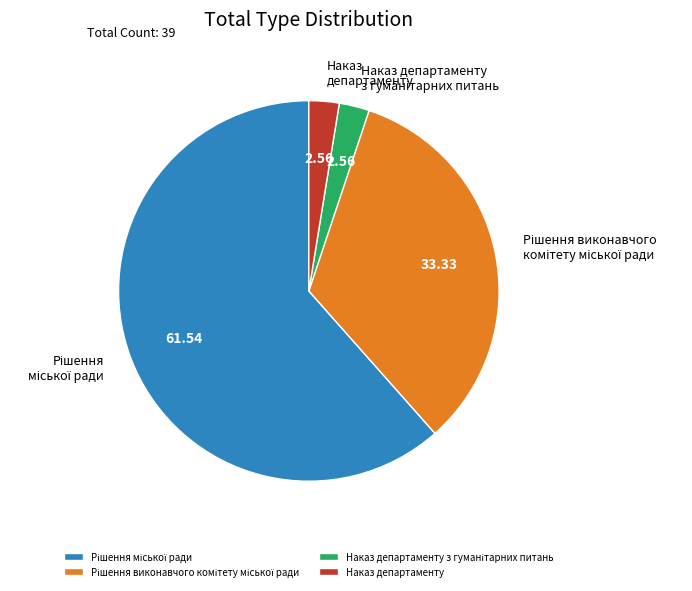

Does Наказ департаменту account for over 50% of the chart?

No